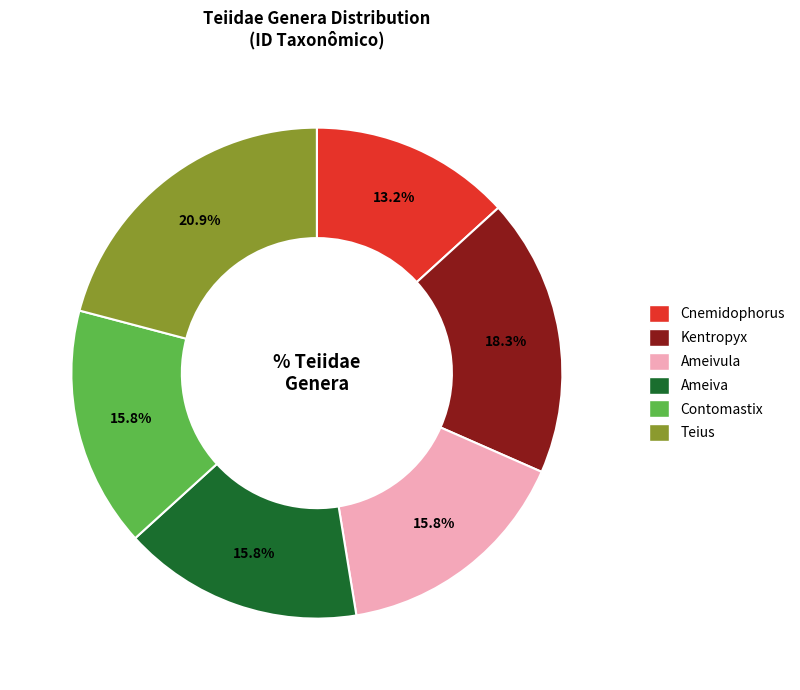

Which category has the smallest portion of the pie?

Cnemidophorus